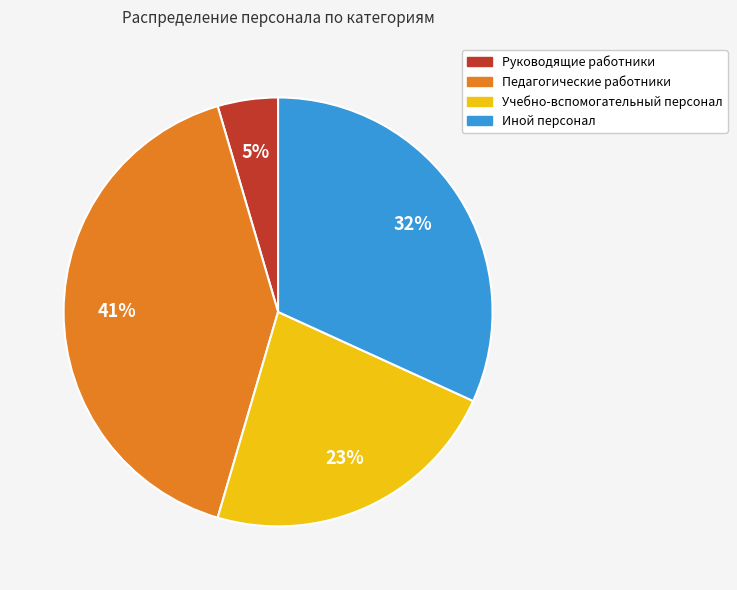

Is the sum of Руководящие работники and Иной персонал greater than half?

No